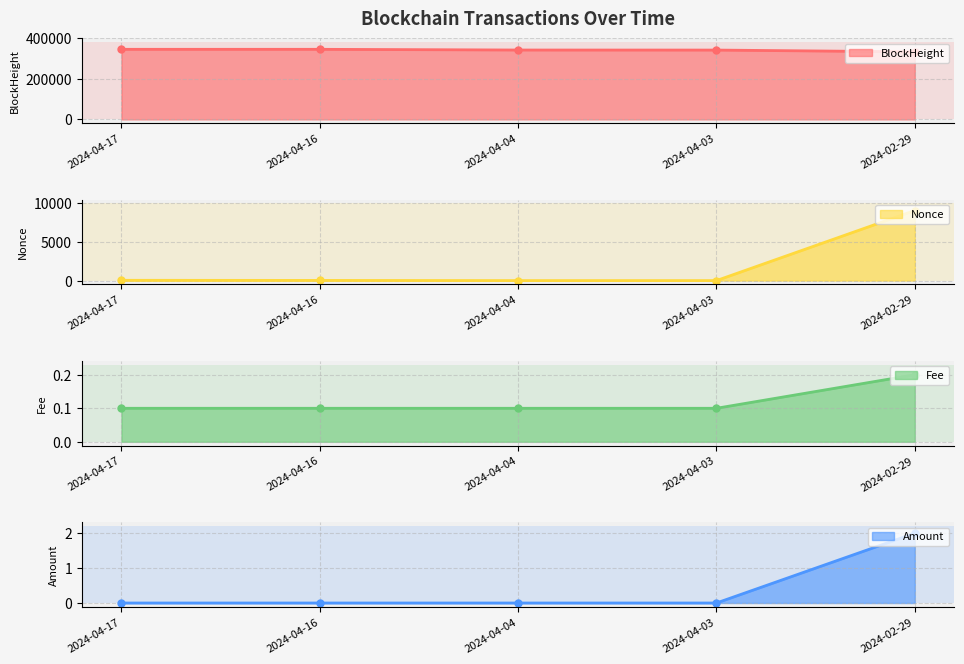

True or false: Amount has a value of 0.0 at 2024-04-16.

True